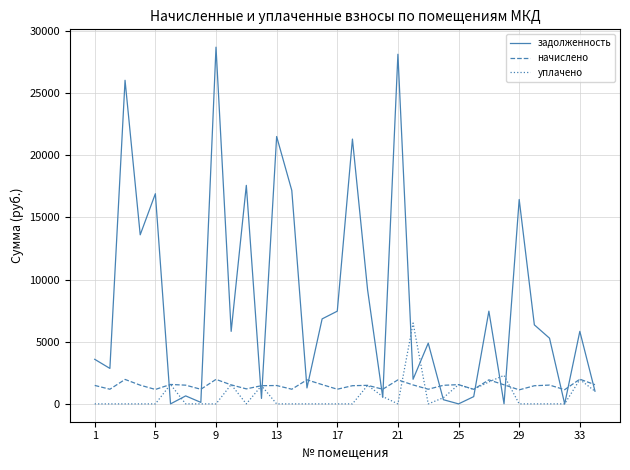

List the series in order of their peak value, lowest first.

начислено, уплачено, задолженность